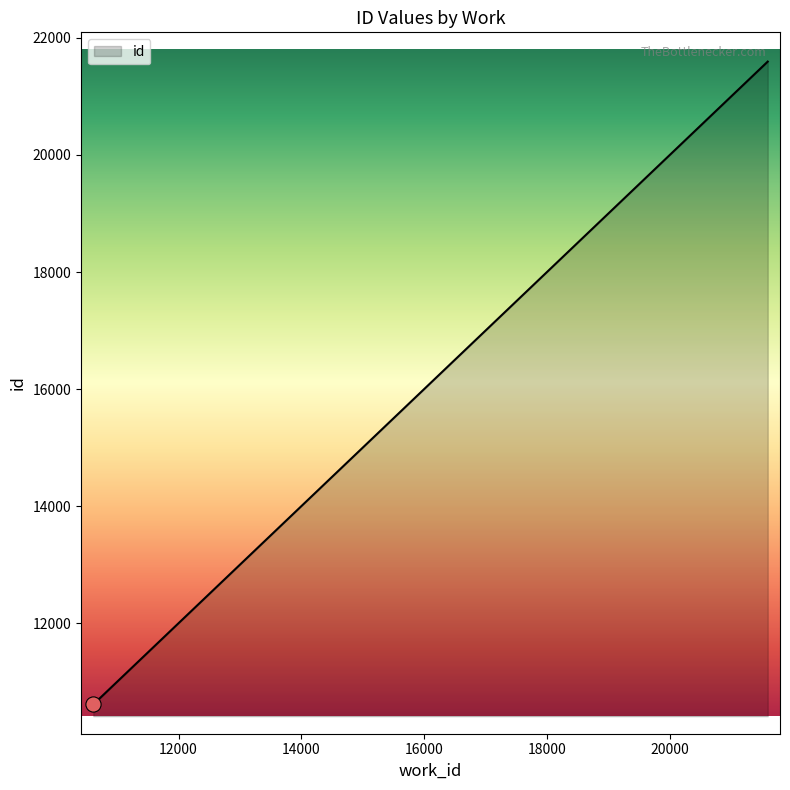

What is the difference between the maximum and minimum values?

10983